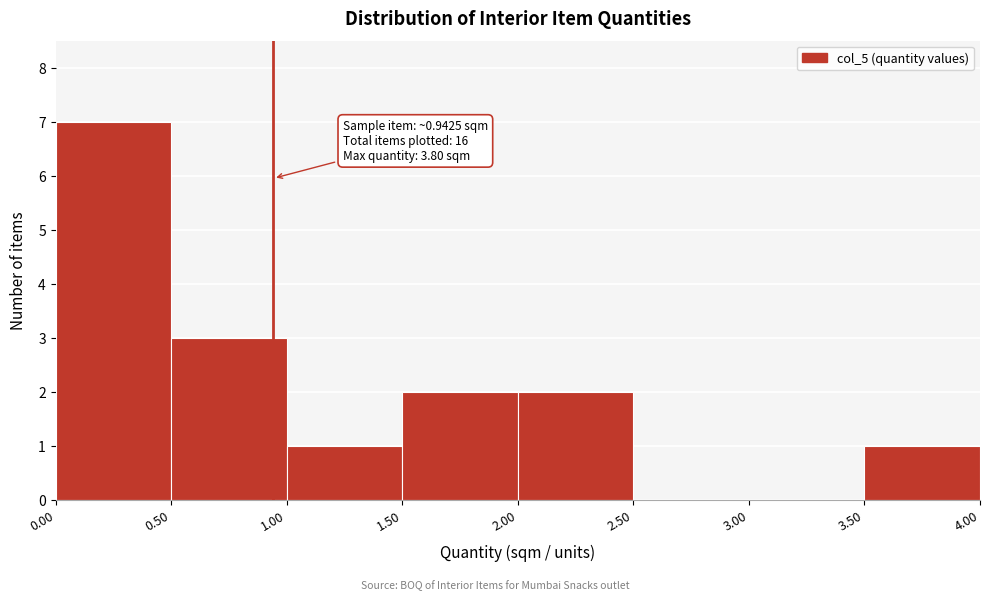

Which range on the x-axis has the tallest bar?

0.00 to 0.50